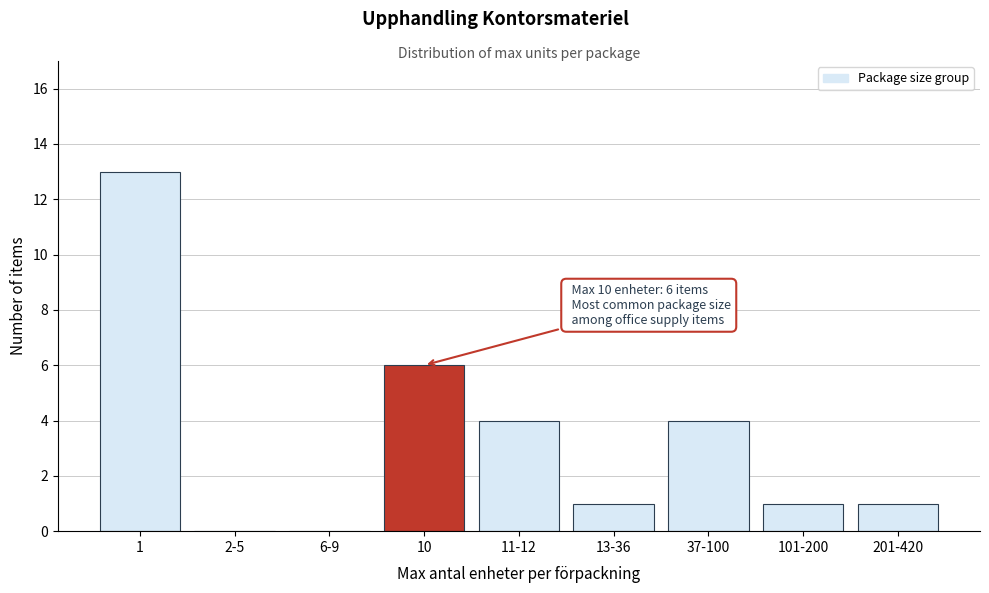

Reading right to left, transcribe all the data shown in this chart.

201-420=1	101-200=1	37-100=4	13-36=1	11-12=4	10=6	6-9=0	2-5=0	1=13